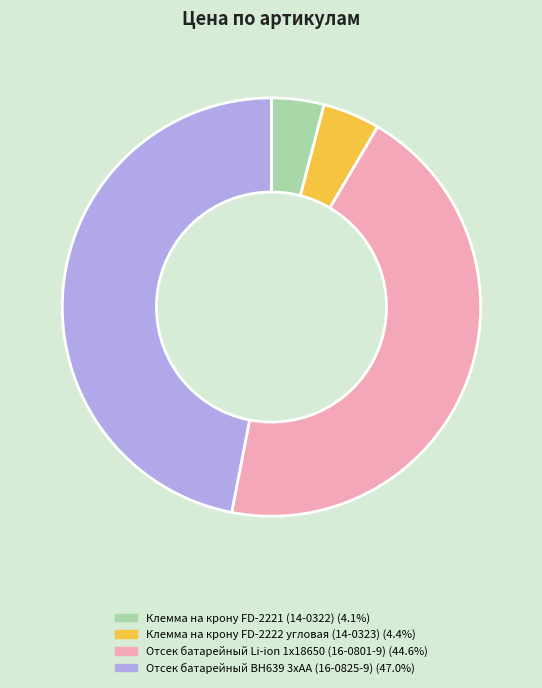

How many segments does this pie chart have?

4